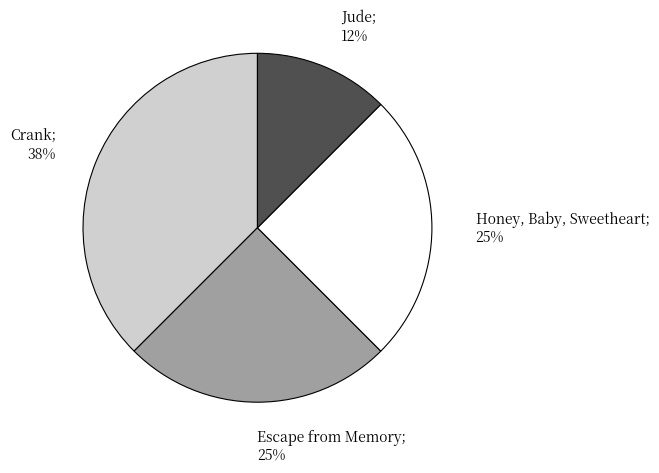

To the nearest percent, what is the average slice percentage?

25%